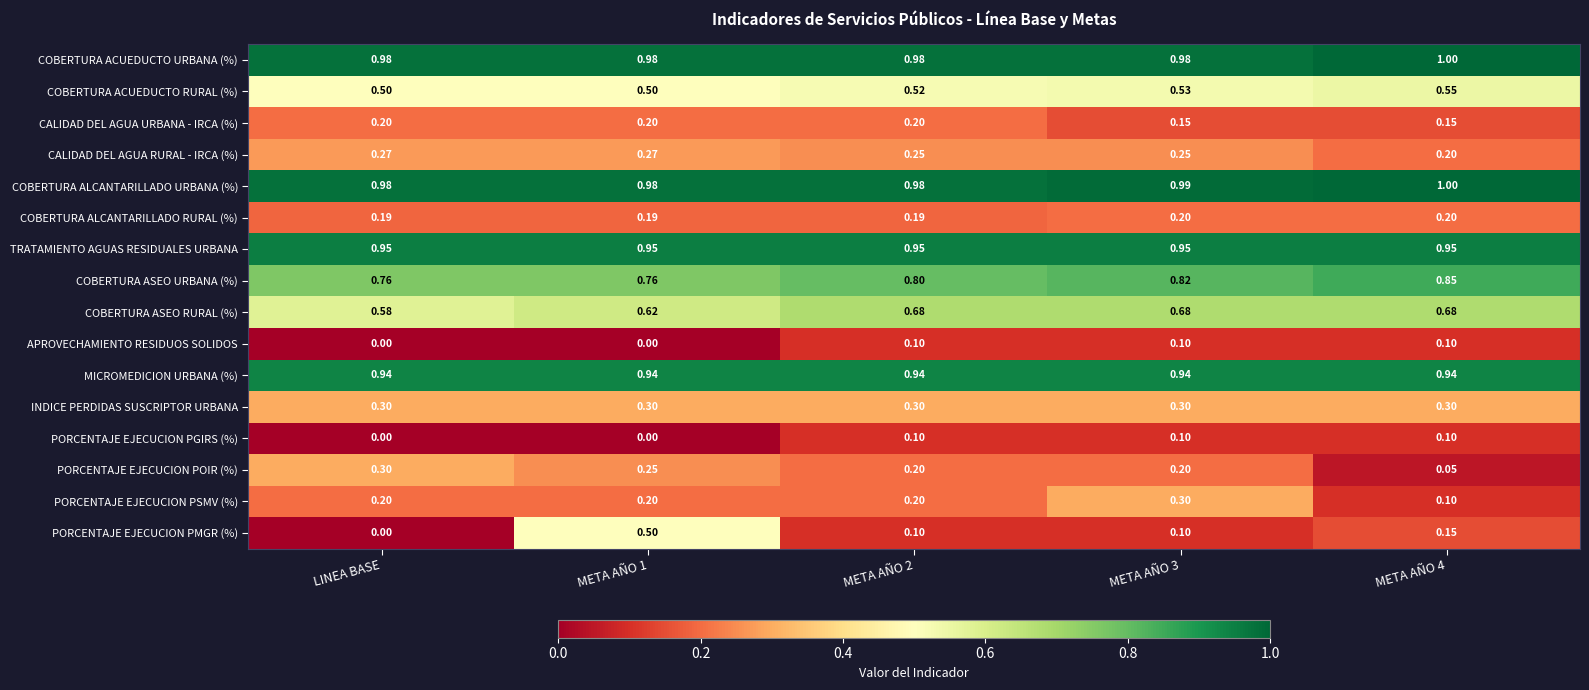

Which series has the widest spread of values?

PORCENTAJE EJECUCION PMGR (%)